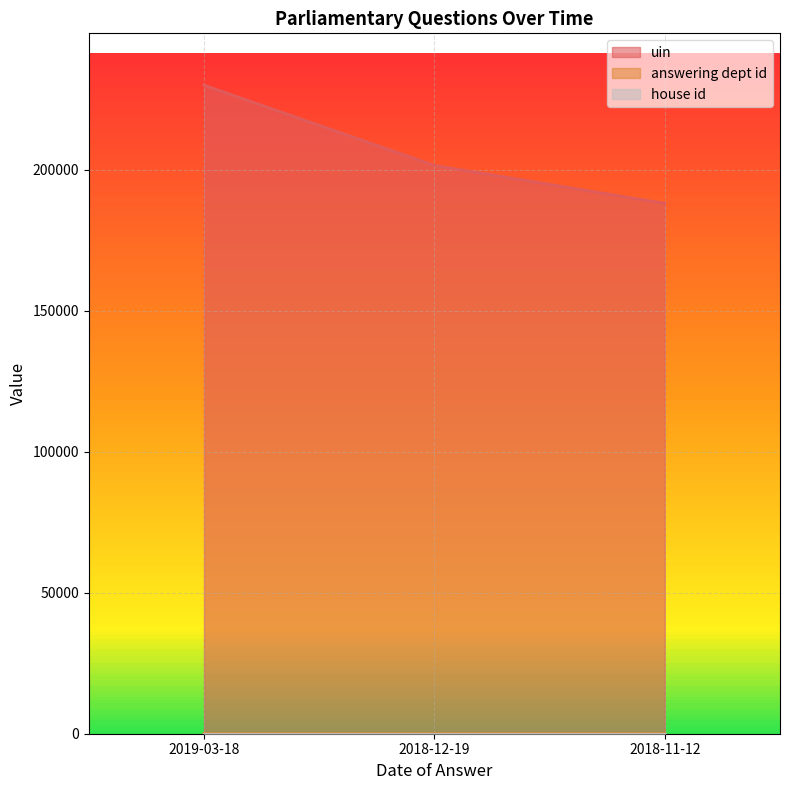

At how many categories does at least one series exceed 151907?

3